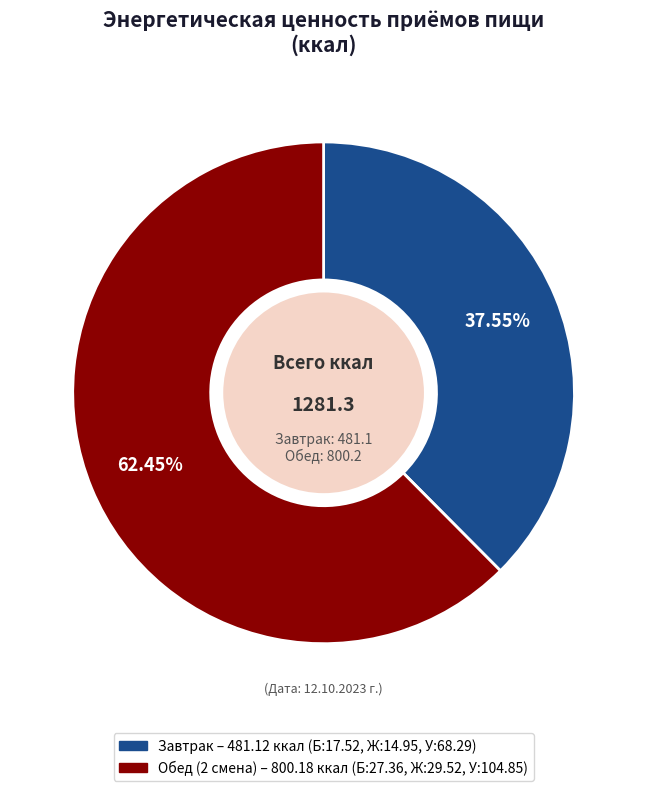

What percentage is the Завтрак slice, to the nearest percent?

38%